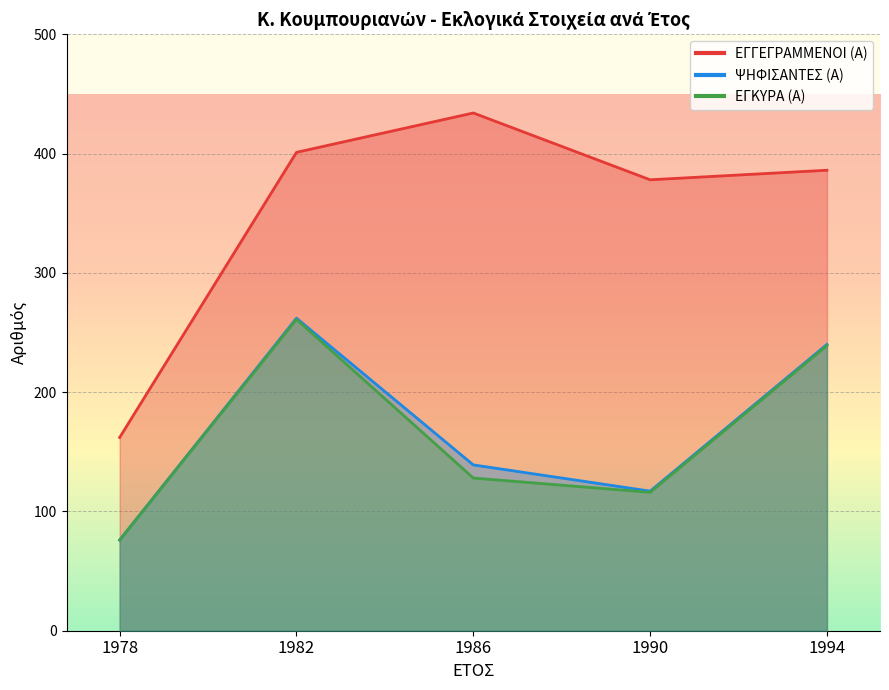

Where is the first local maximum for ΕΓΓΕΓΡΑΜΜΕΝΟΙ (Α)?

1986